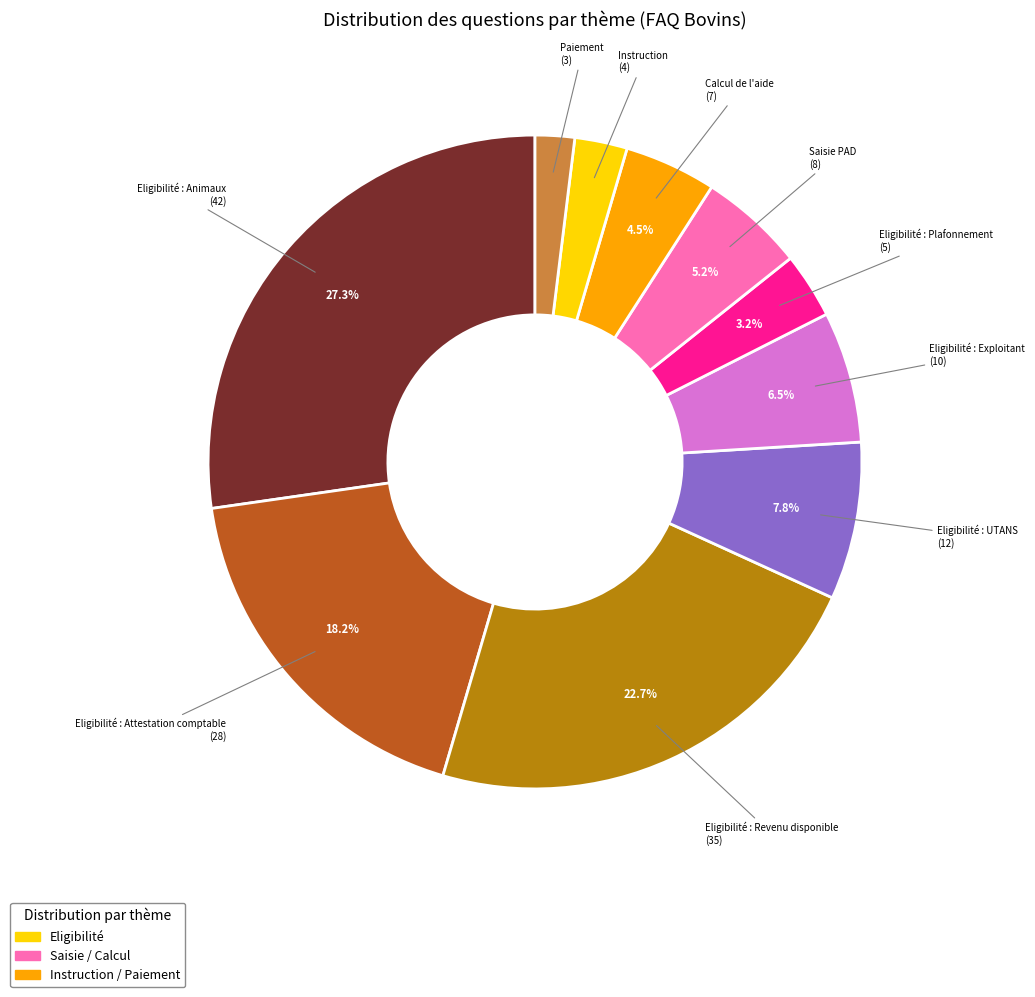

Does any single category account for the majority?

No